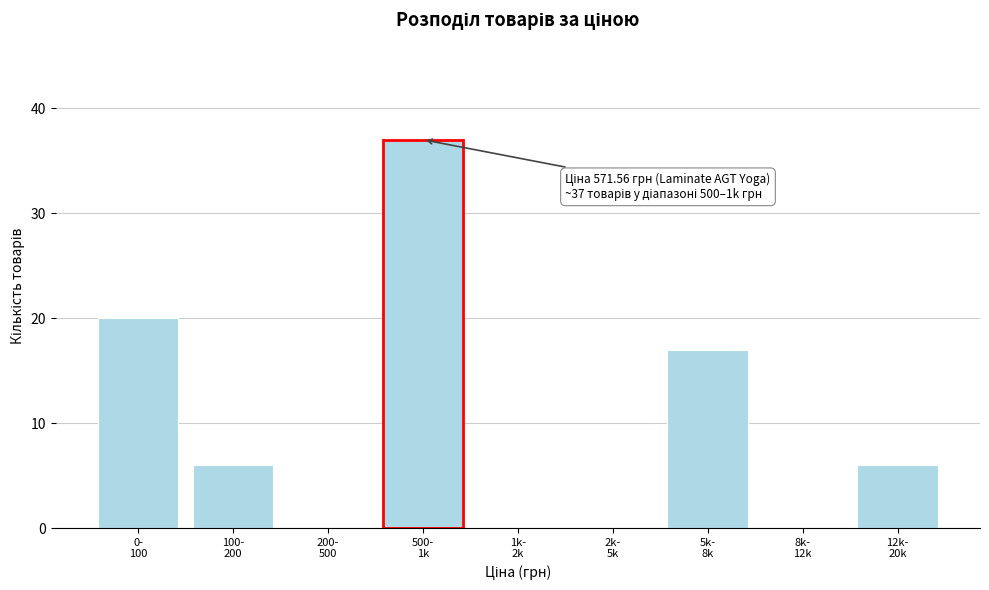

What is the sum of all values?

86